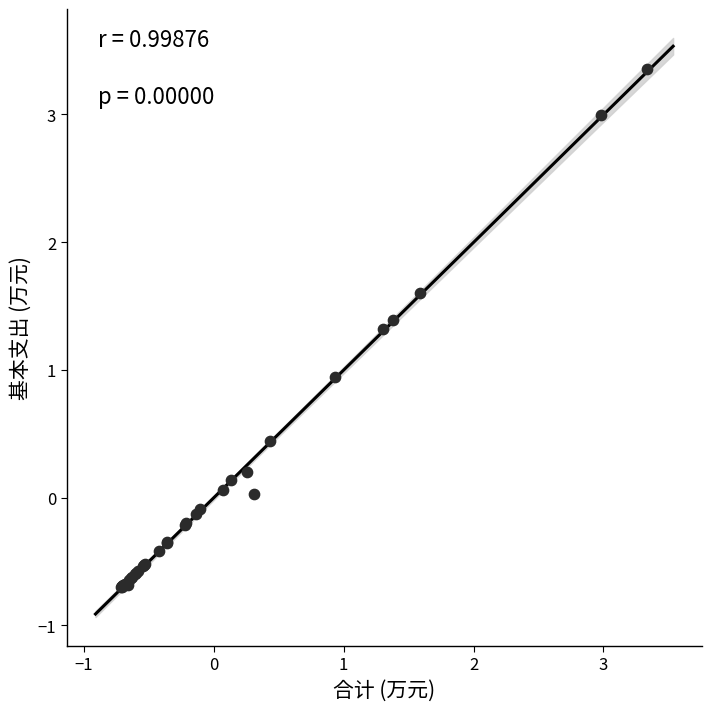

What Y value in the scatter plot is closest to 1?

0.9